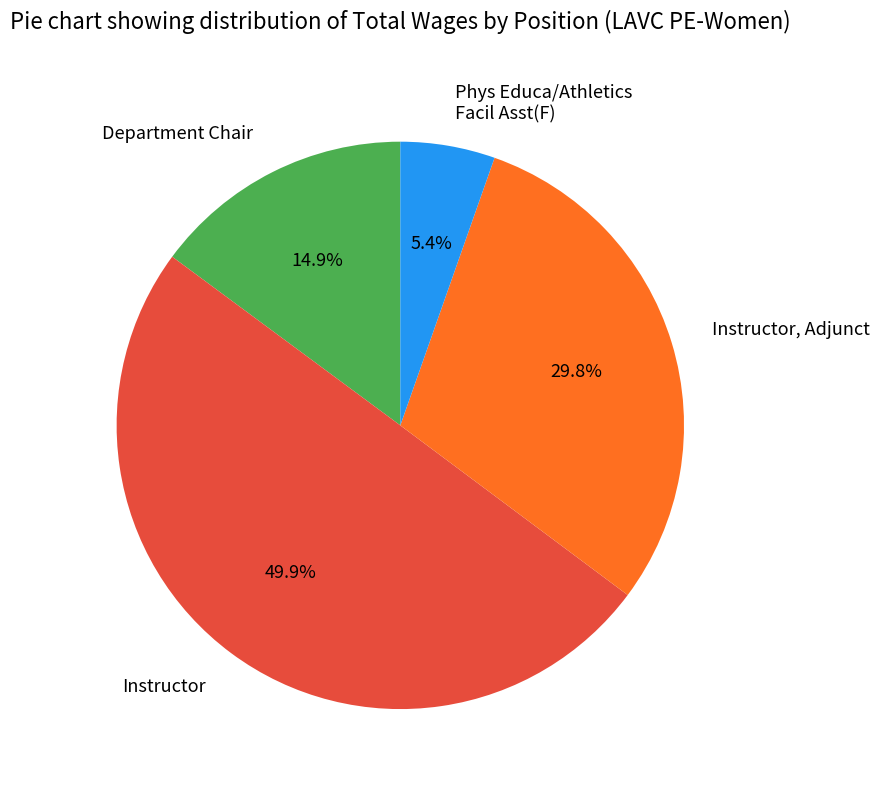

Which slice is the largest?

Instructor